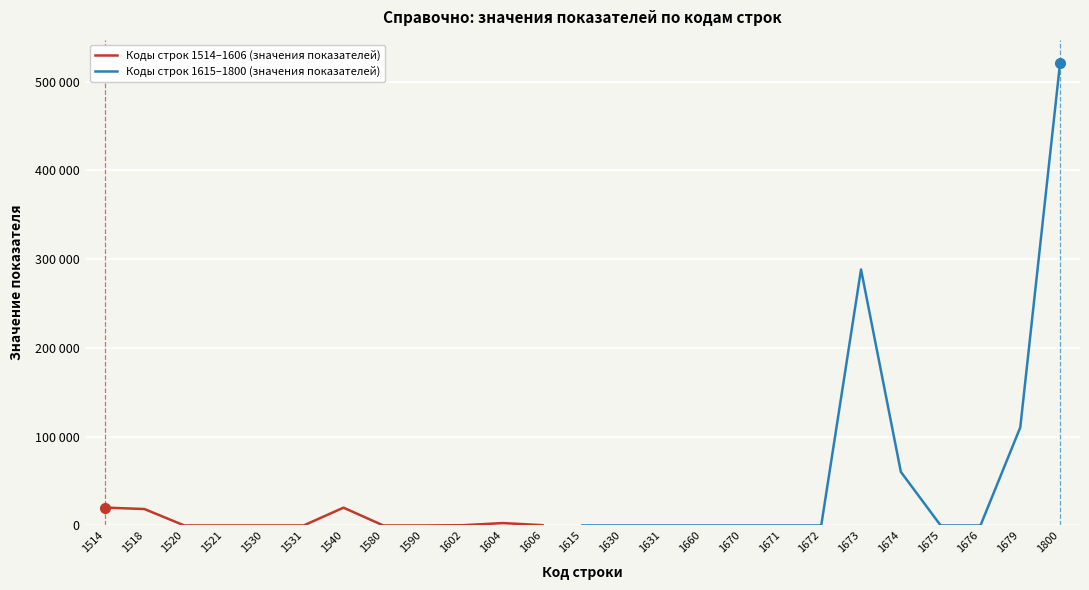

At which category does the data reach its first local valley?

1521